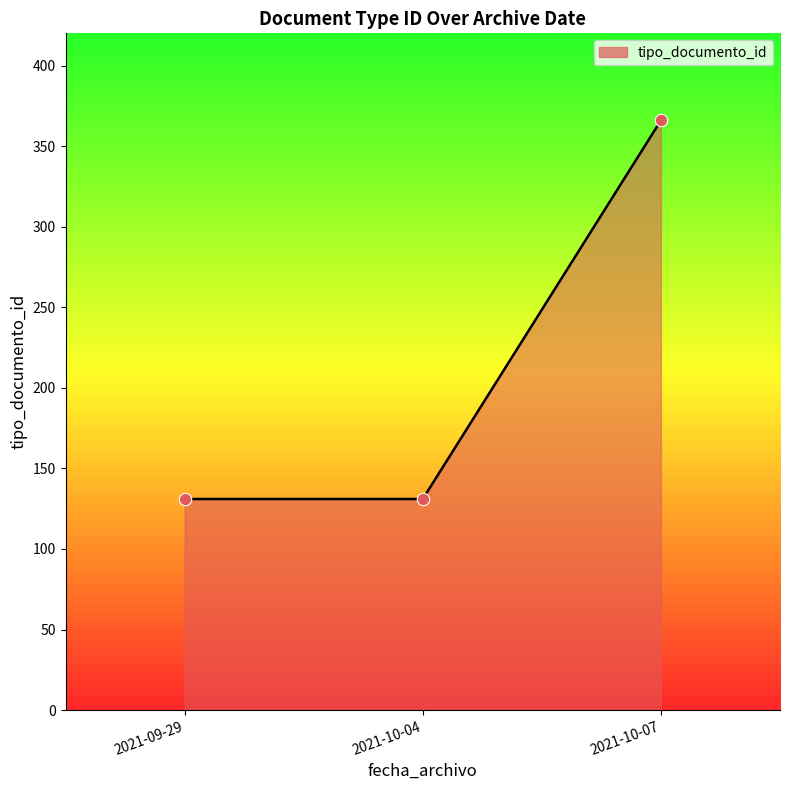

Which has a higher value, 2021-10-04 or 2021-10-07?

2021-10-07